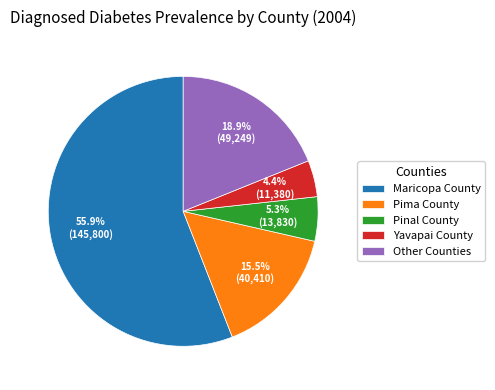

Which category has the smallest portion of the pie?

Yavapai County